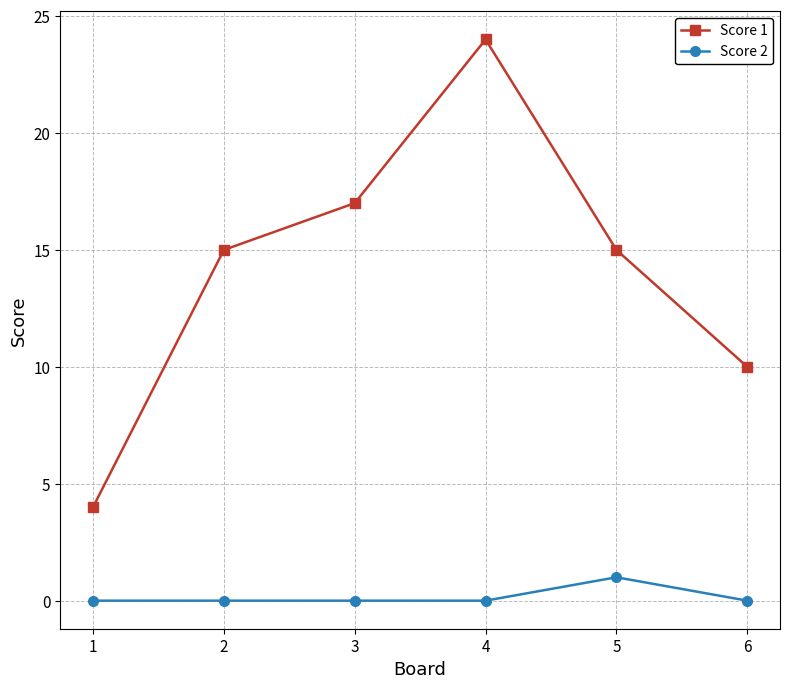

True or false: Score 2 has more than 0 points higher than both neighbors.

True